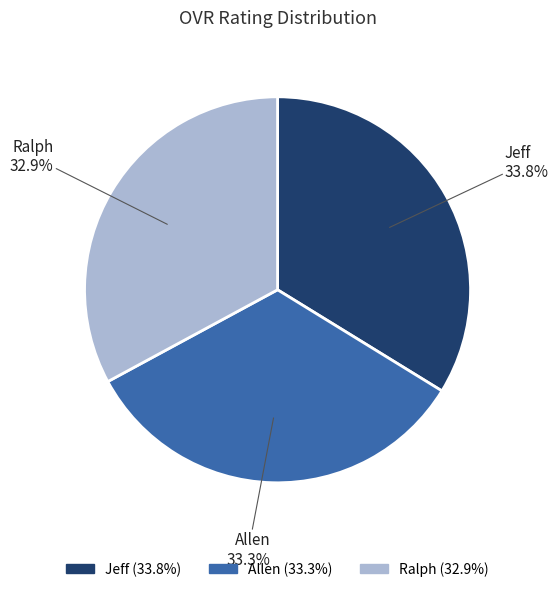

Is it true that Allen is 33% of the pie?

True